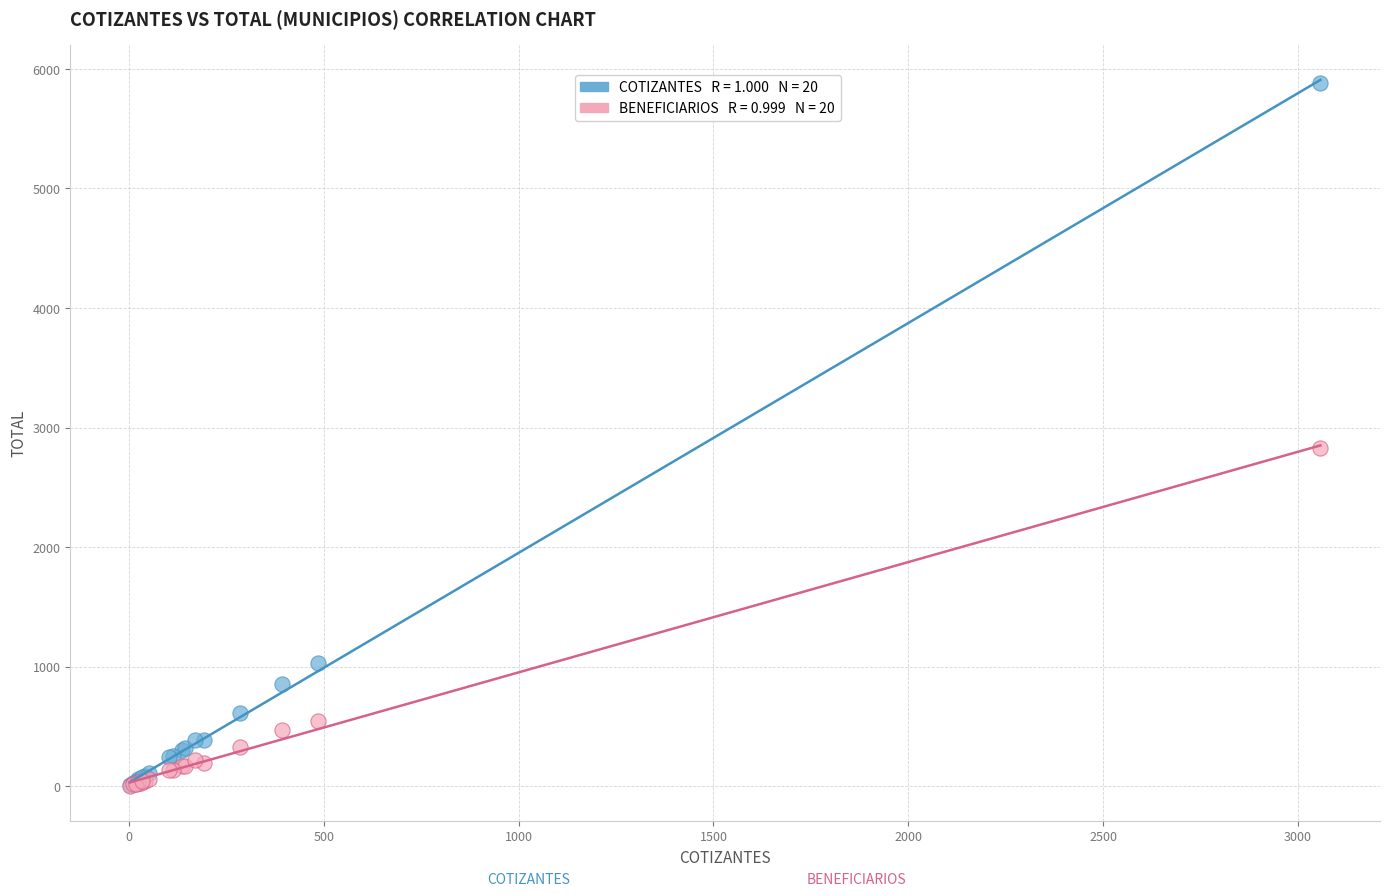

Across all series, what Y value is closest to 2943?

2825